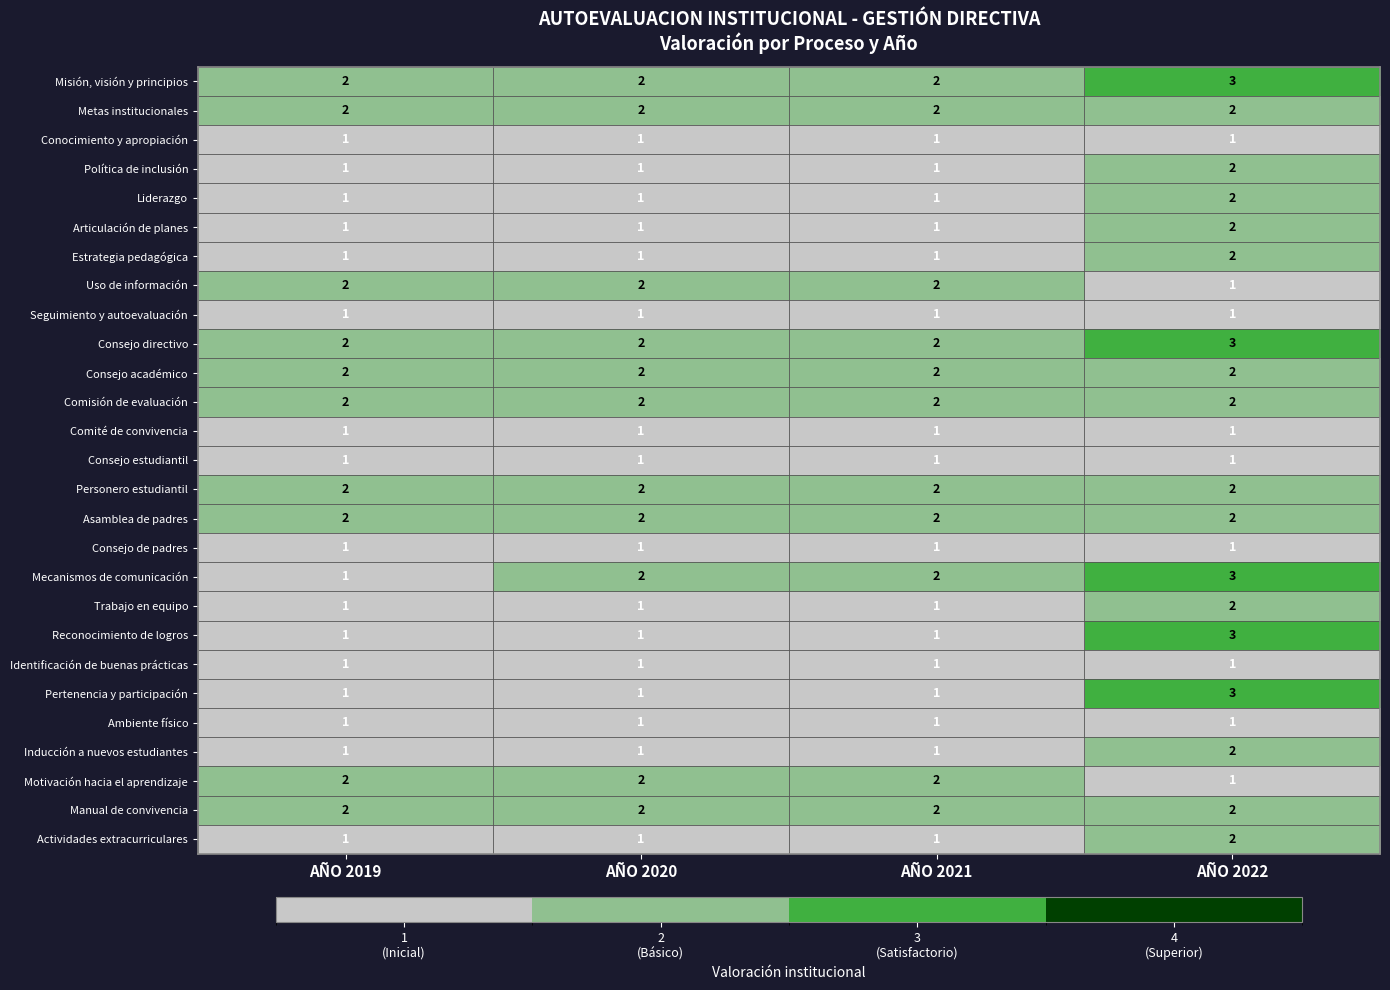

What is the sum of the Liderazgo values at AÑO 2020 and AÑO 2022?

3